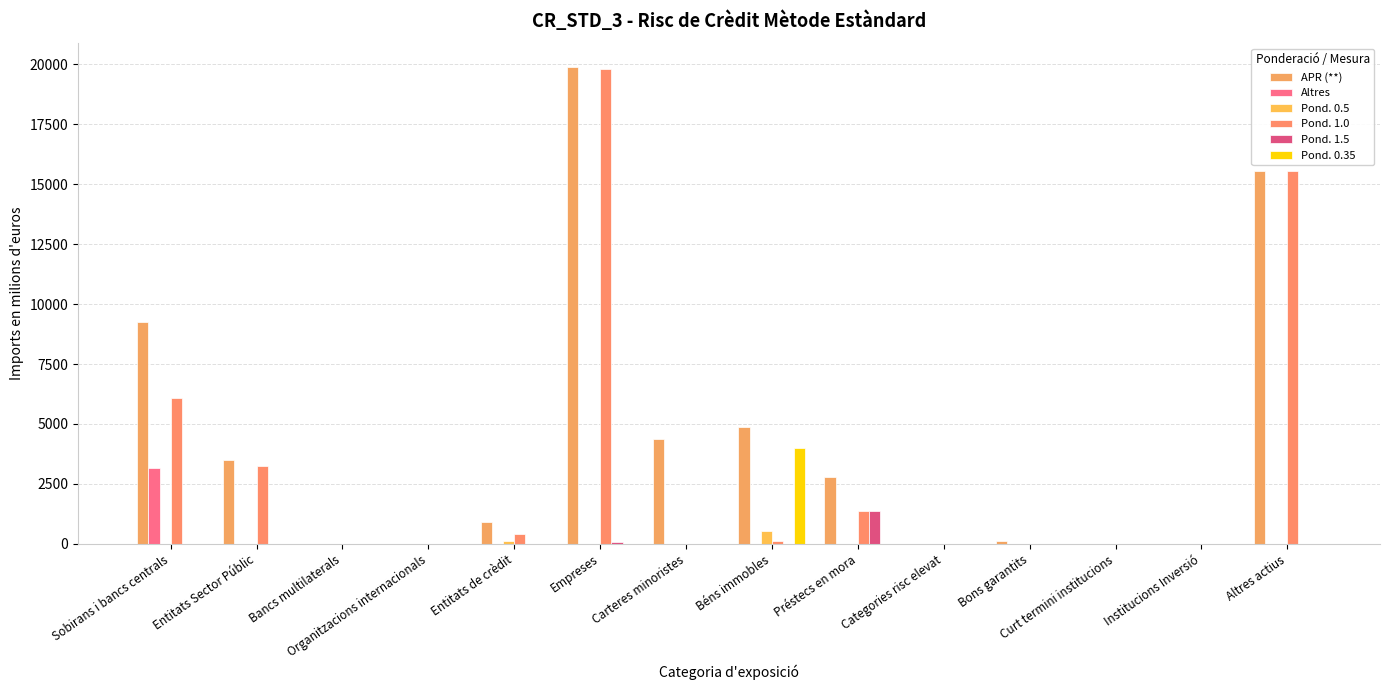

Are the bars grouped side by side (vs. stacked)?

Yes